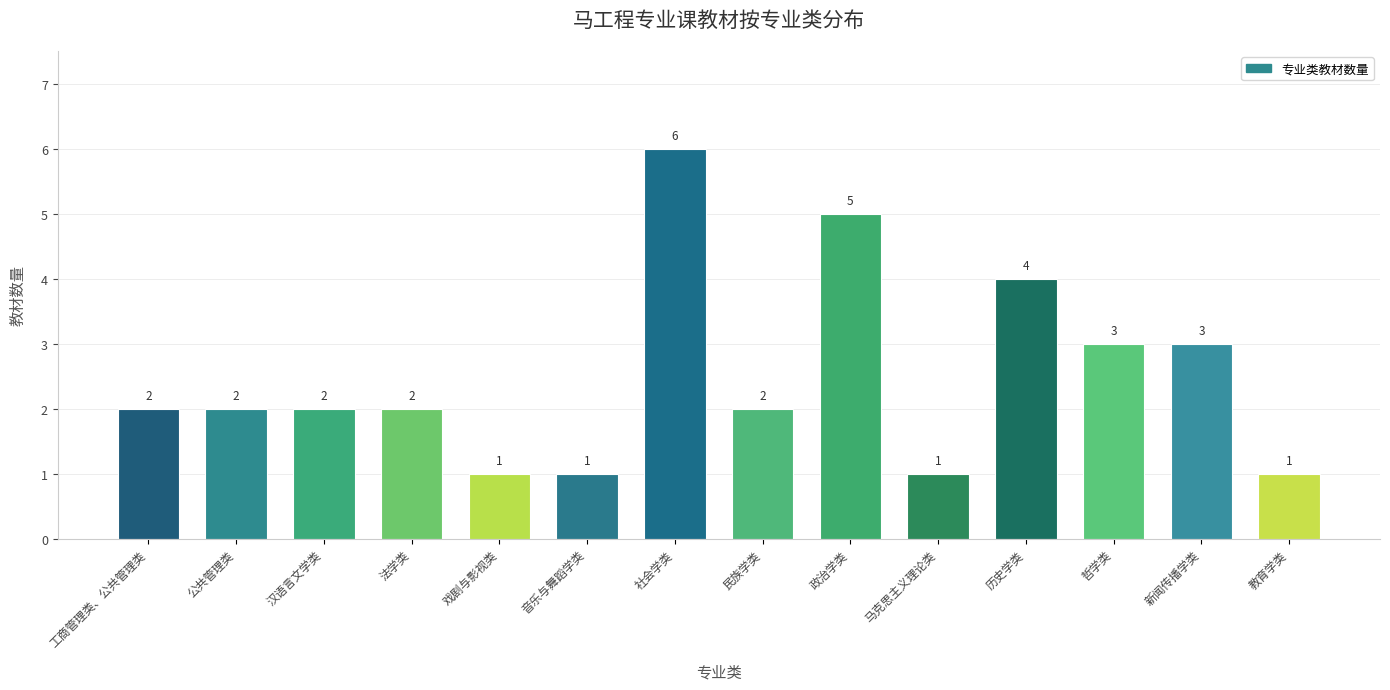

Reading left to right, transcribe all the data shown in this chart.

2	2	2	2	1	1	6	2	5	1	4	3	3	1